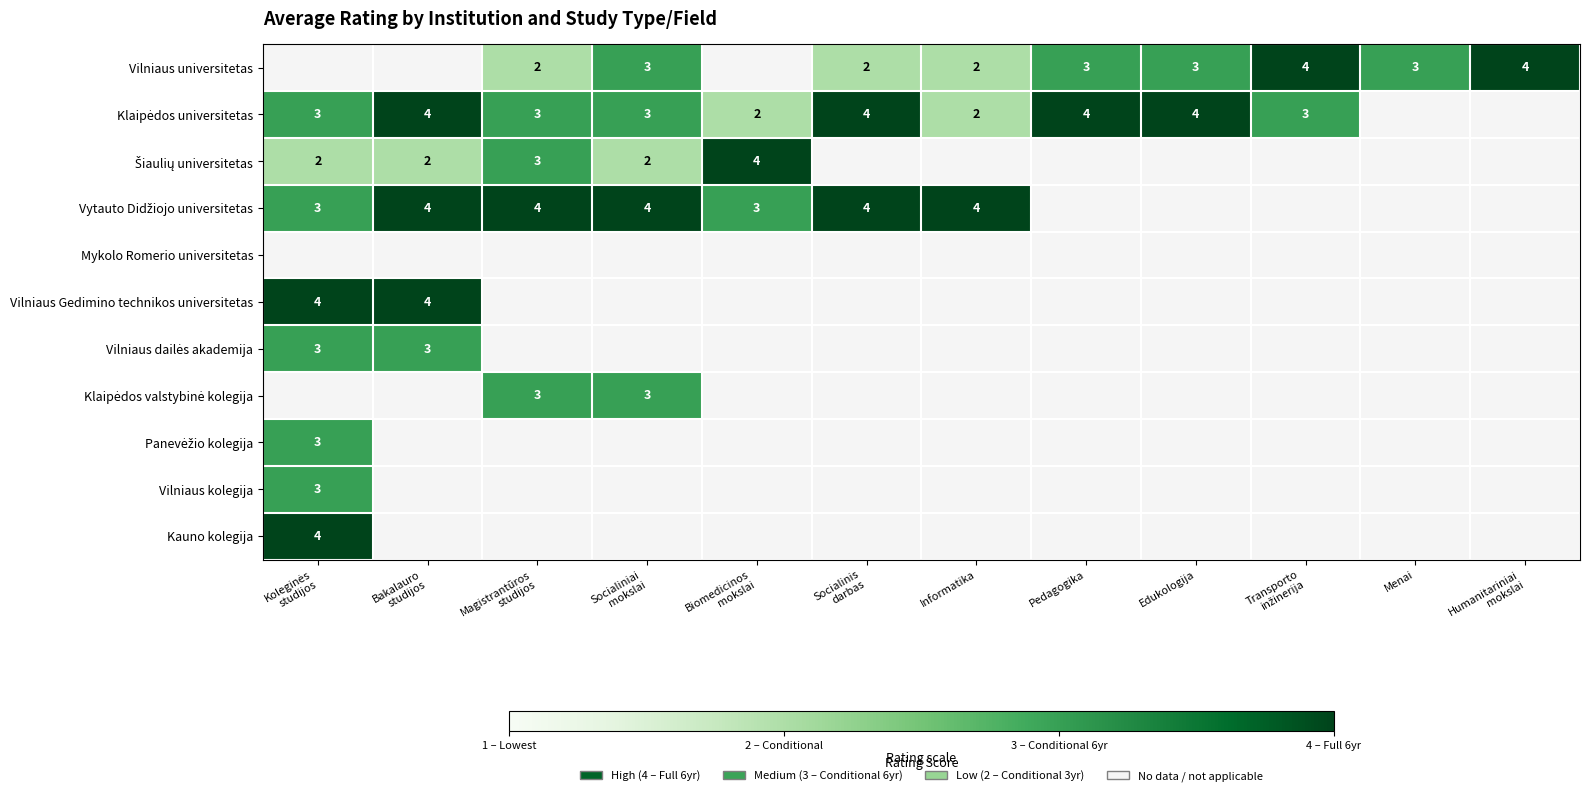

The Vilniaus universitetas series shows 1.0 at Informatika. True or false?

False